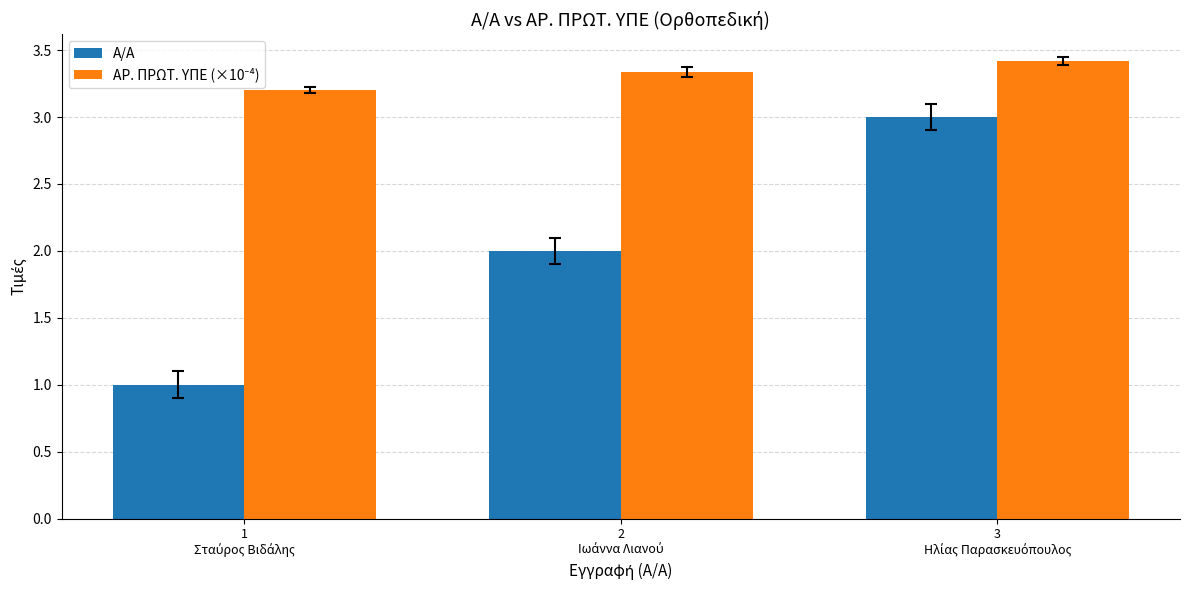

Which series has the widest spread of values?

Α/Α